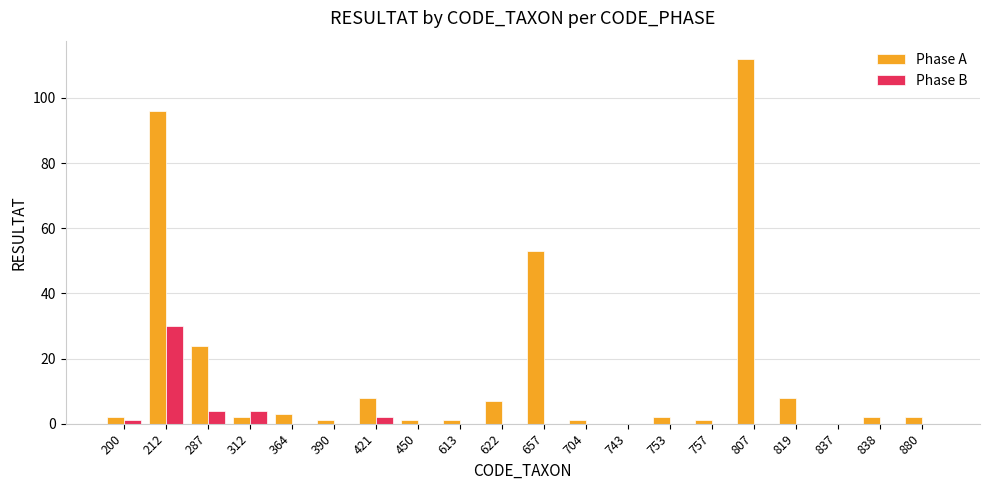

Reading right to left, list all the values displayed in this chart.

Phase A: 2	2	0	8	112	1	2	0	1	53	7	1	1	8	1	3	2	24	96	2
Phase B: 0	0	0	0	0	0	0	0	0	0	0	0	0	2	0	0	4	4	30	1